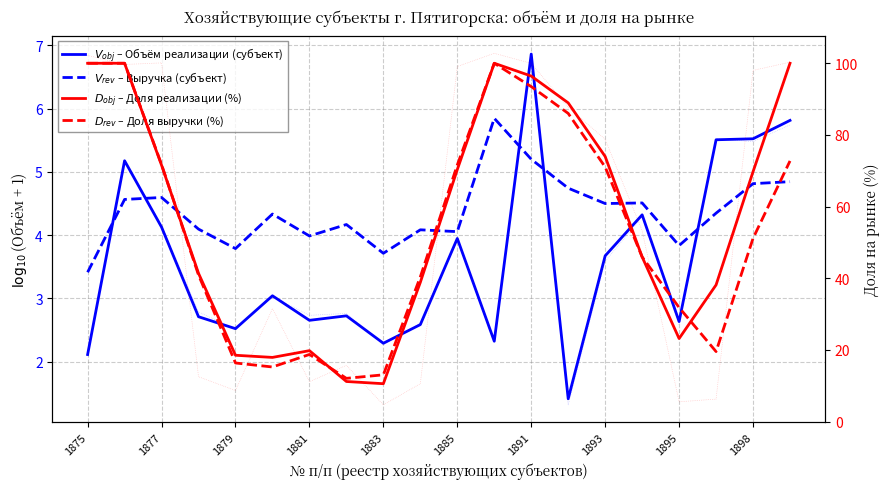

What is the value of the $V_{rev}$ – Выручка (субъект) point at the 2nd from the left?

4.6